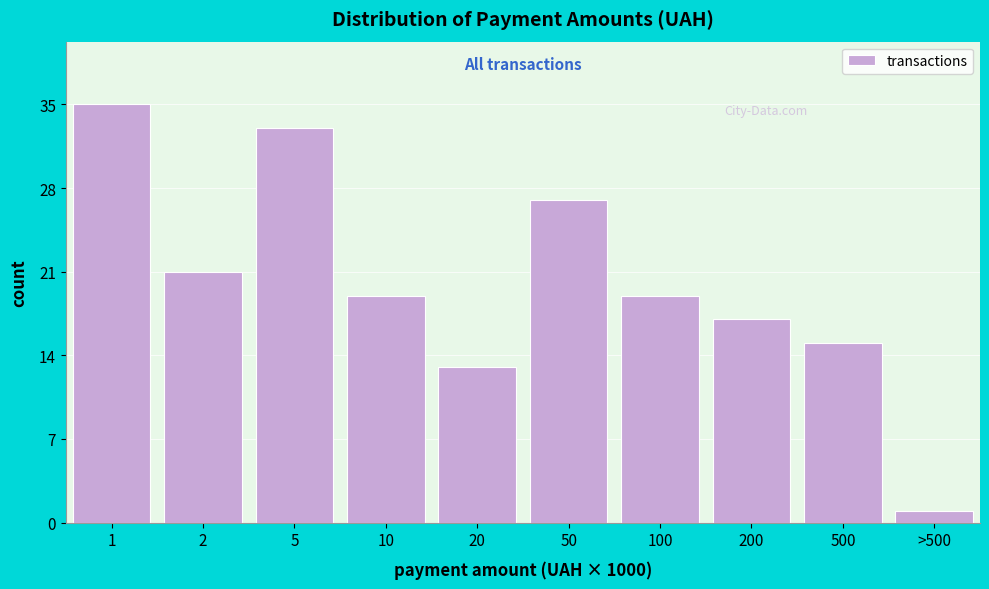

Reading right to left, what are all the values shown in this chart?

>500=1	500=15	200=17	100=19	50=27	20=13	10=19	5=33	2=21	1=35